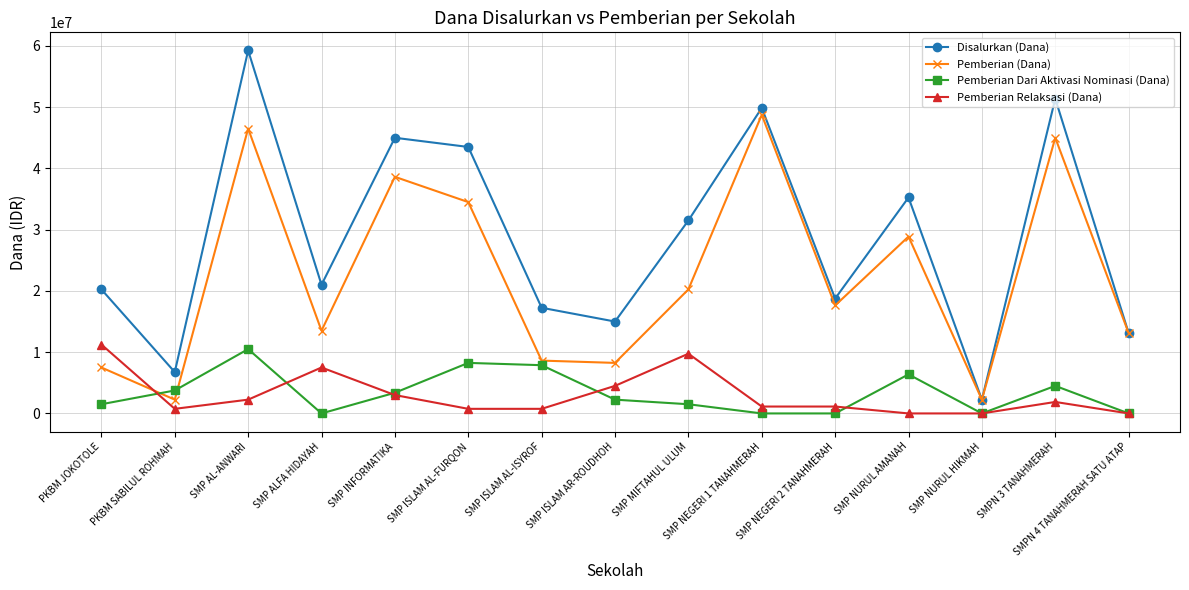

How many times do Pemberian Relaksasi (Dana) and Pemberian (Dana) cross each other?

1